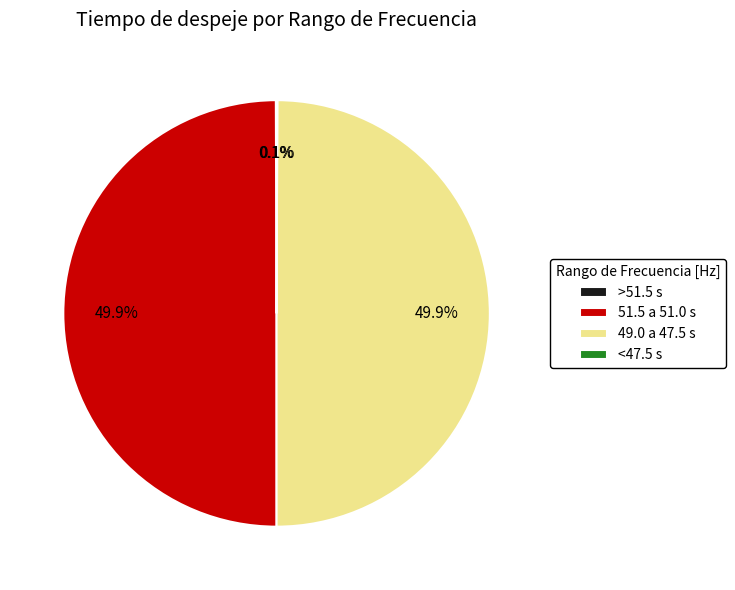

Is the sum of 51.5 a 51.0 s and 49.0 a 47.5 s greater than half?

Yes